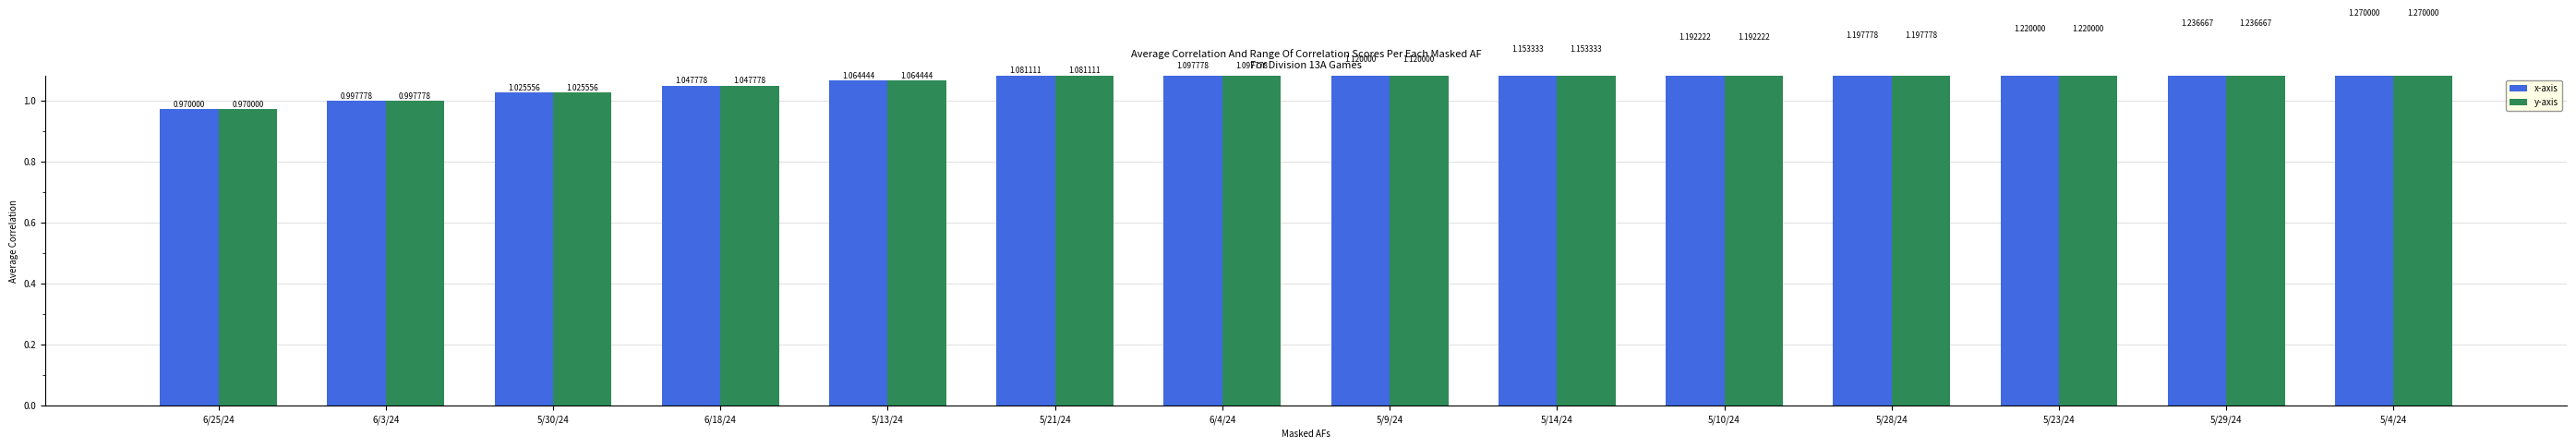

True or false: y-axis has a value of 1.2 at 5/29/24.

True